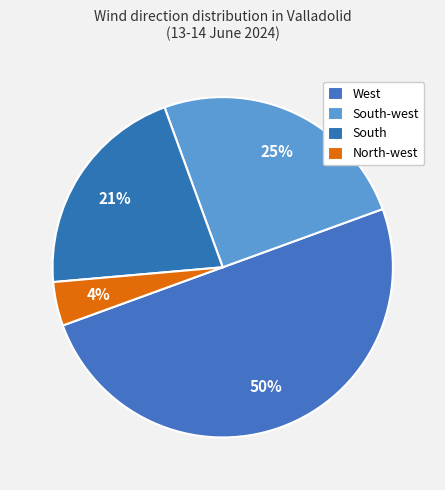

How many segments does this pie chart have?

4